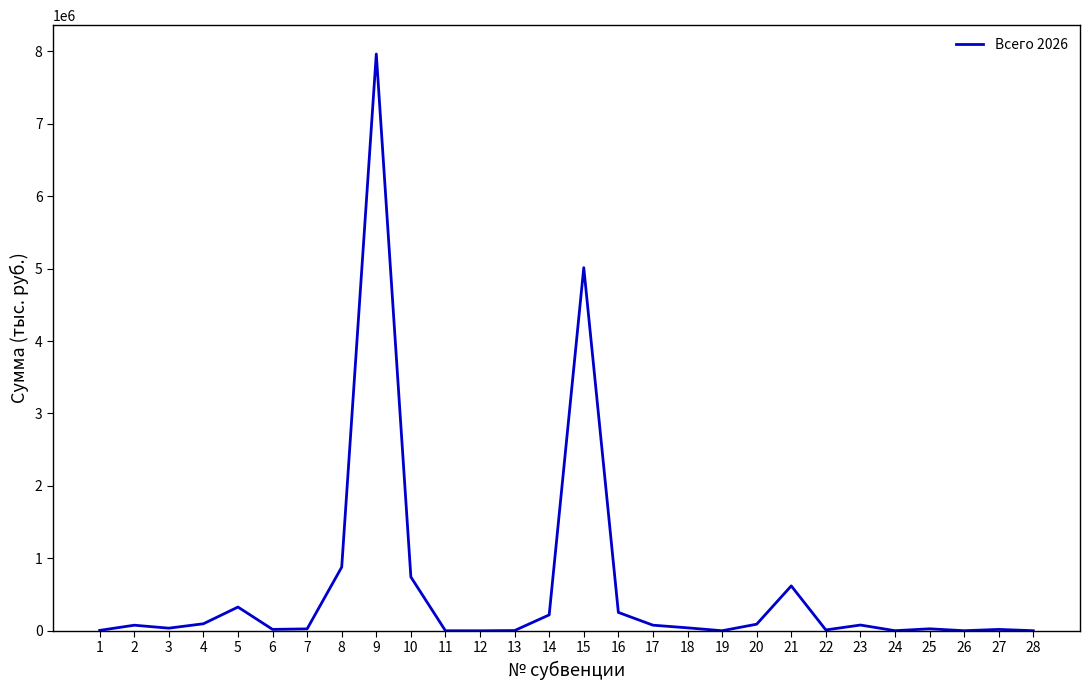

What is the ratio of the value at 25 to the value at 27?

1.5